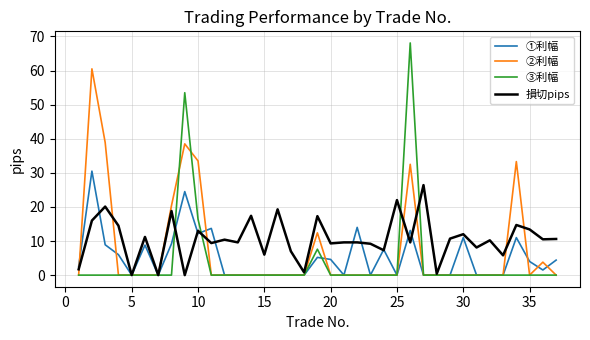

Rank the series by their average value, from lowest to highest.

③利幅, ①利幅, ②利幅, 損切pips